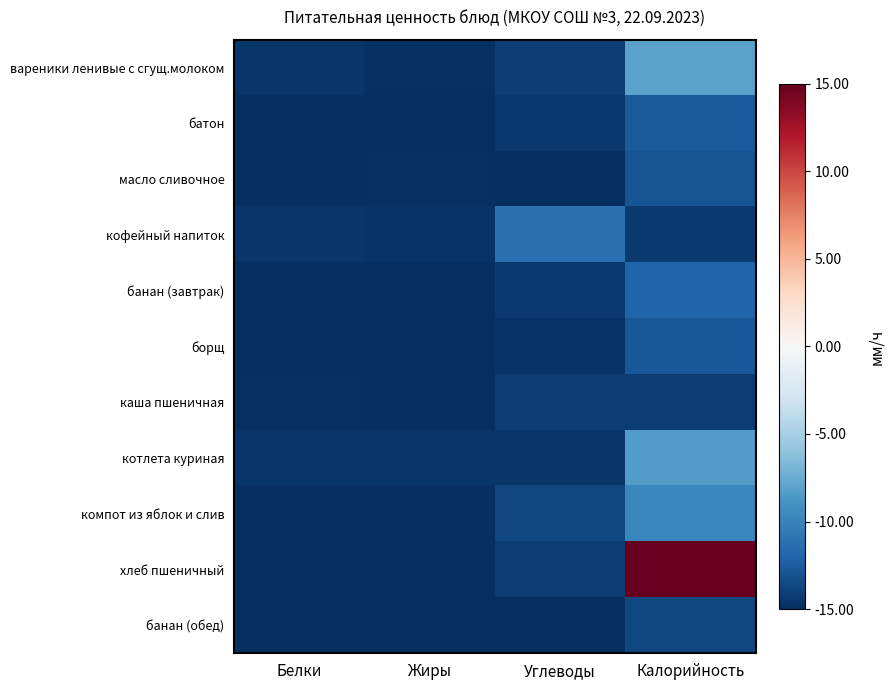

What is the greatest value displayed?

15.0